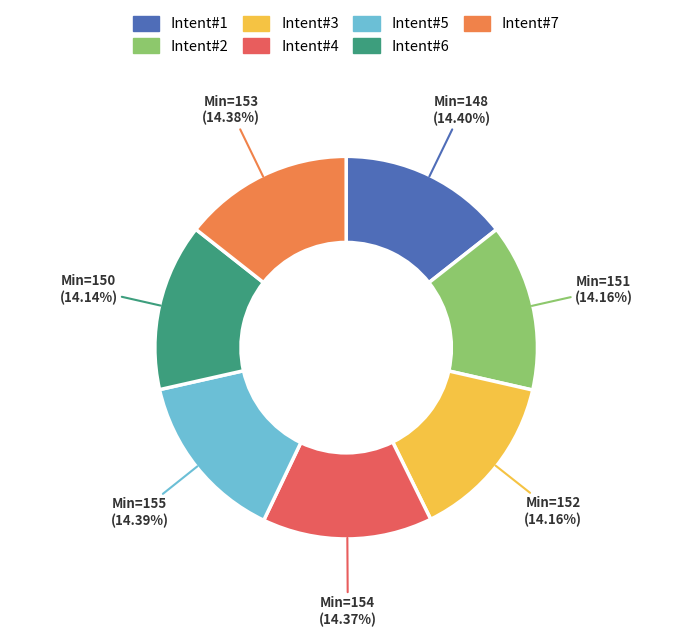

Is Intent#6 the majority of the pie?

No